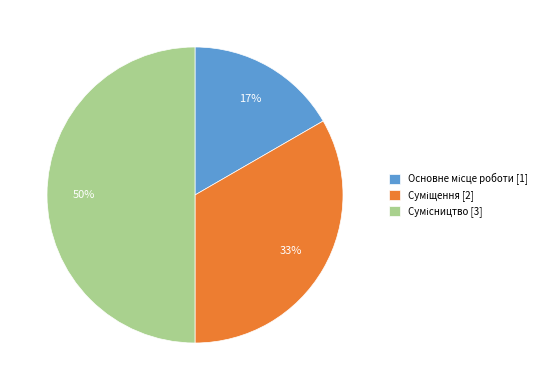

Count the number of slices in the pie.

3